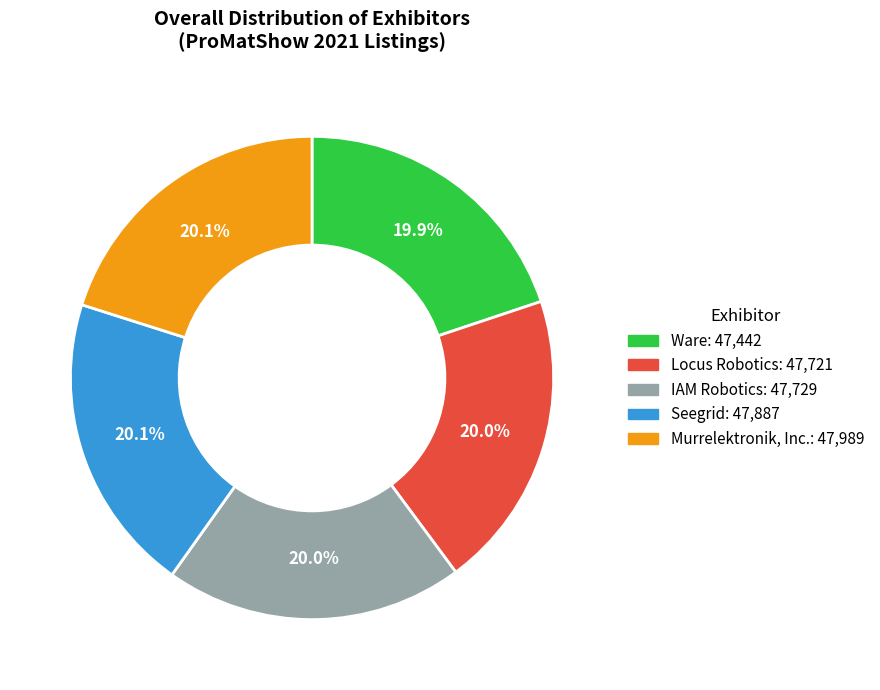

Is the sum of Murrelektronik, Inc. and Seegrid greater than half?

No